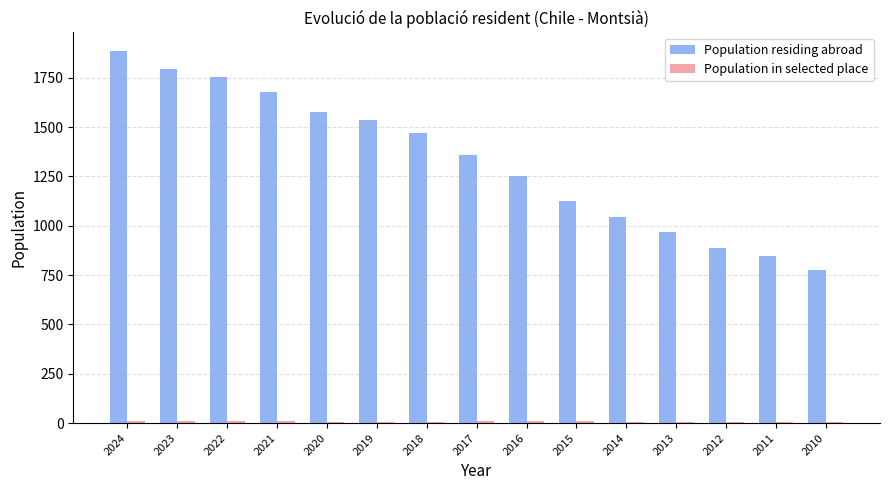

Which series changed the most between 2015 and 2014?

Population residing abroad